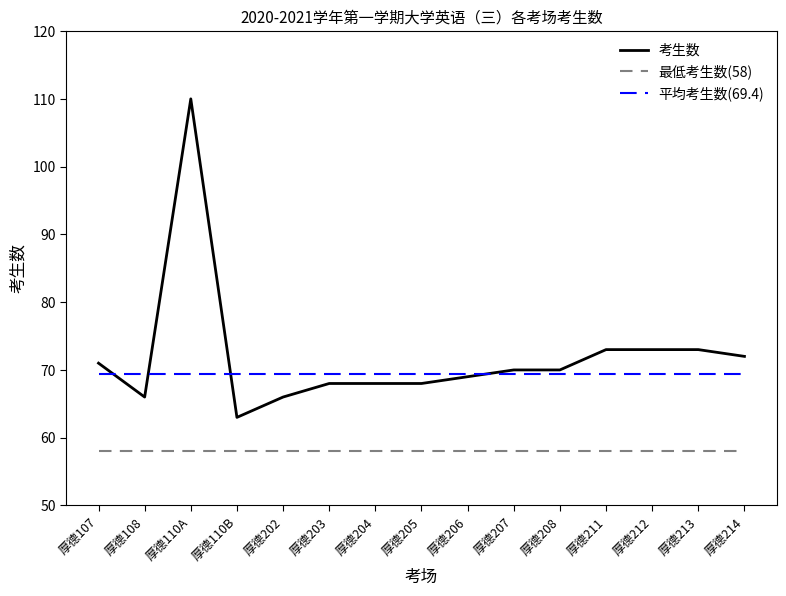

Which series changed the most between 厚德207 and 厚德212?

考生数